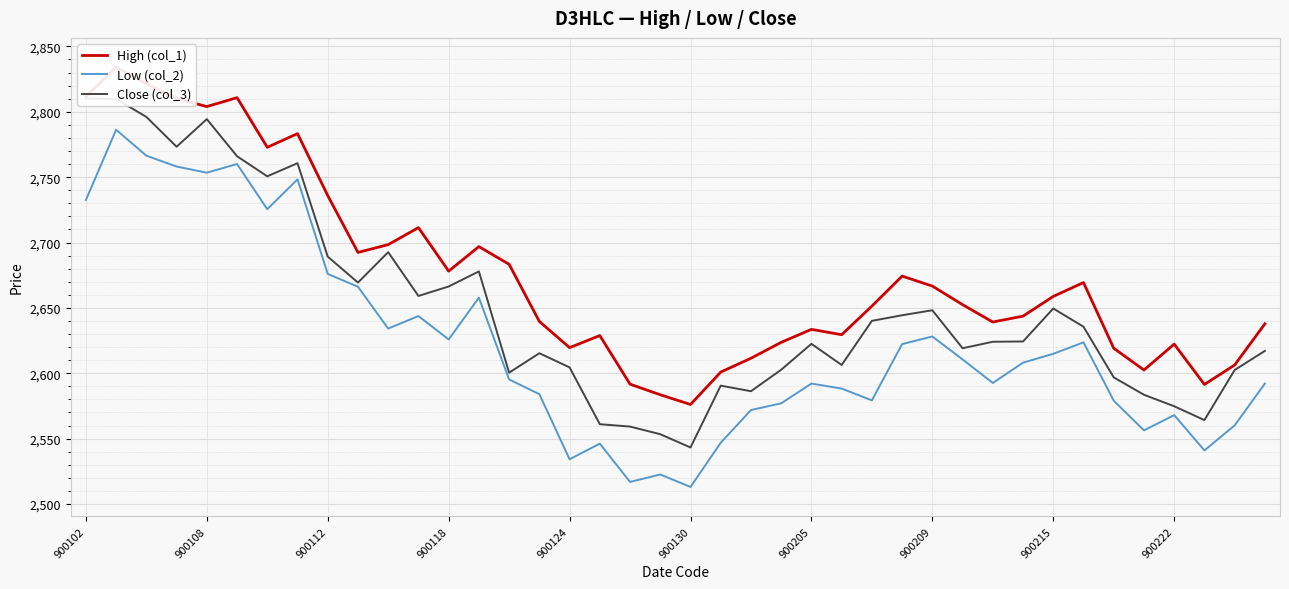

True or false: High (col_1) and Low (col_2) cross at least once.

False